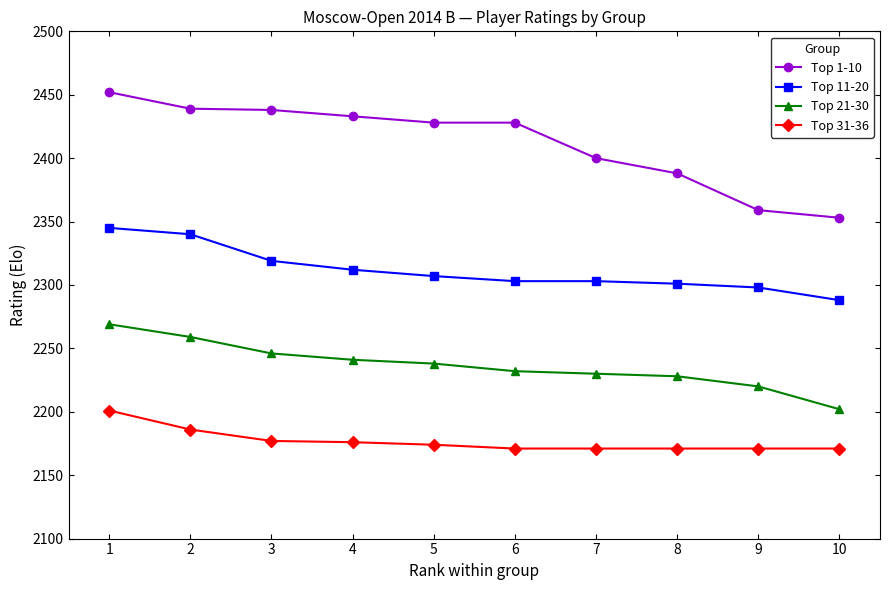

Which series has the largest range (max minus min)?

Top 1-10